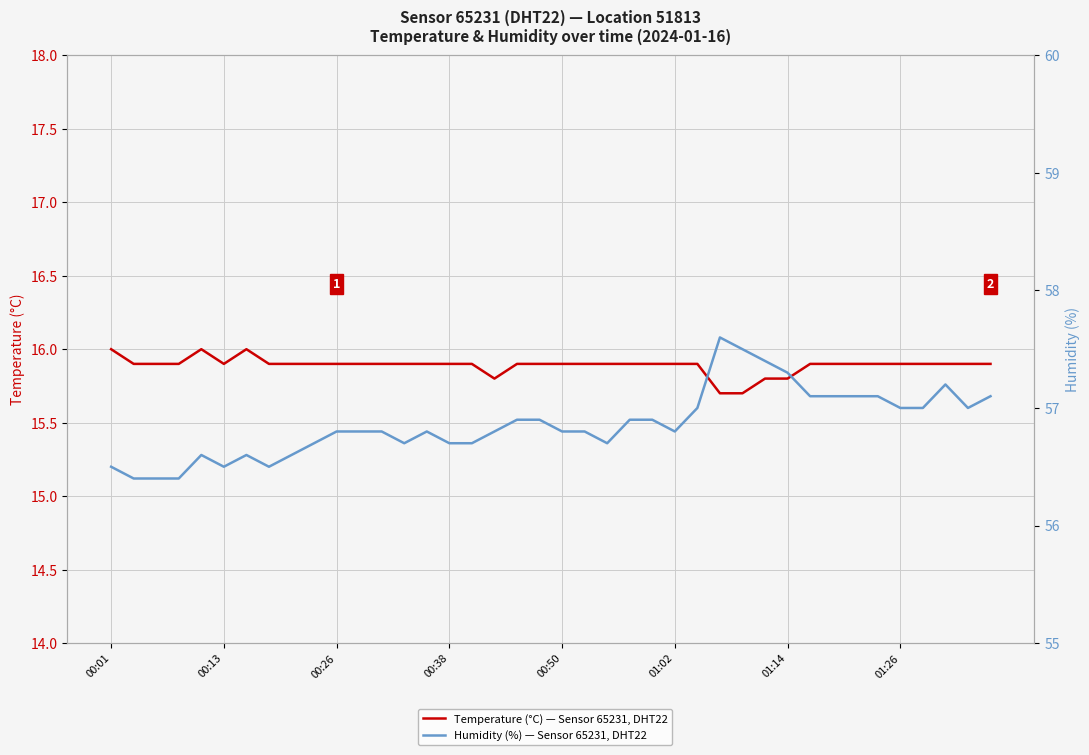

Does the chart have visible grid lines?

Yes